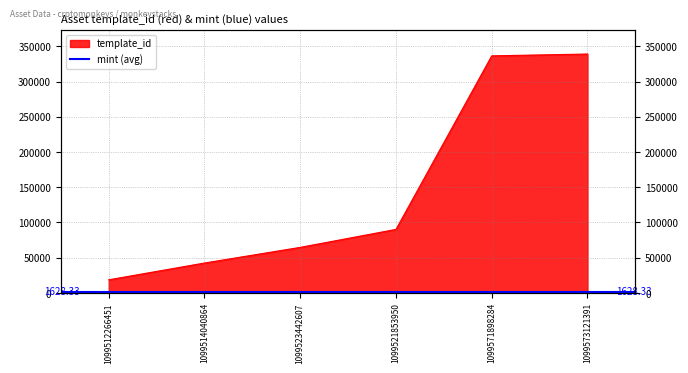

True or false: the data shows 560114 at 1099571898284.

False